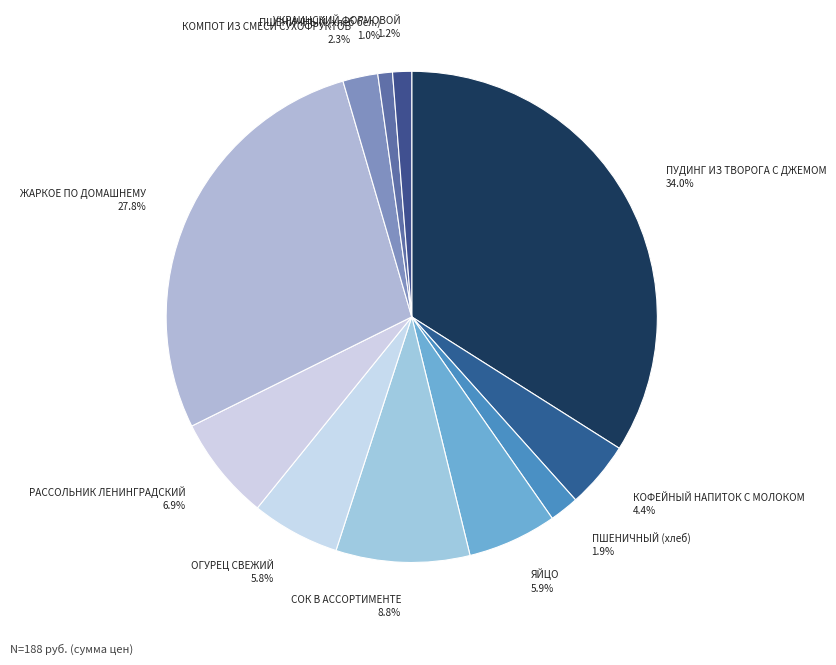

To the nearest percent, what is the difference between the largest and smallest slice percentages?

33%